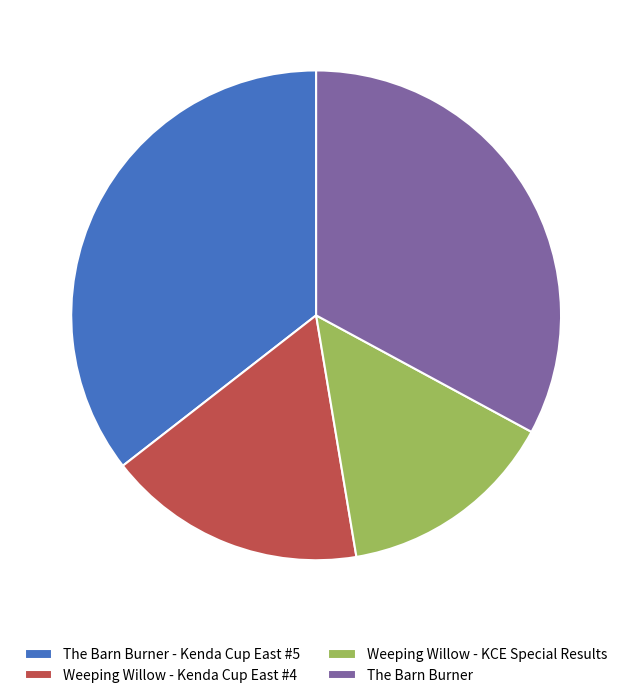

Rank the categories by value from highest to lowest.

The Barn Burner - Kenda Cup East #5, The Barn Burner, Weeping Willow - Kenda Cup East #4, Weeping Willow - KCE Special Results